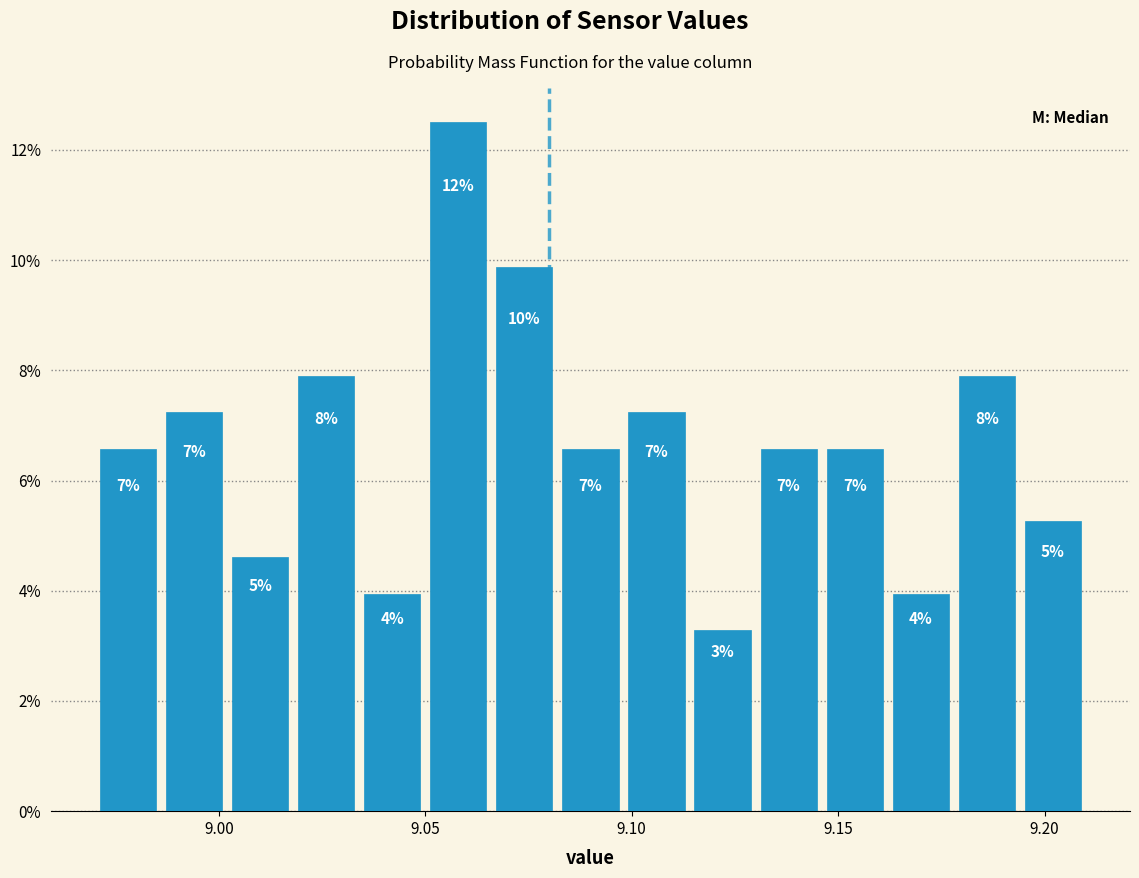

Read against the x-axis, roughly where is the centre of the tallest bar?

9.060